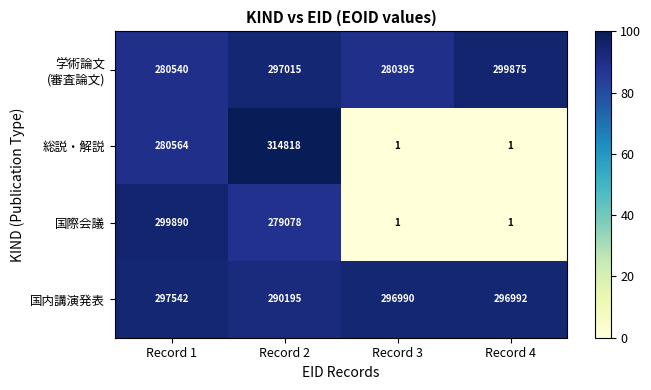

List the labels in order of 国内講演発表 value, largest first.

Record 1, Record 4, Record 3, Record 2